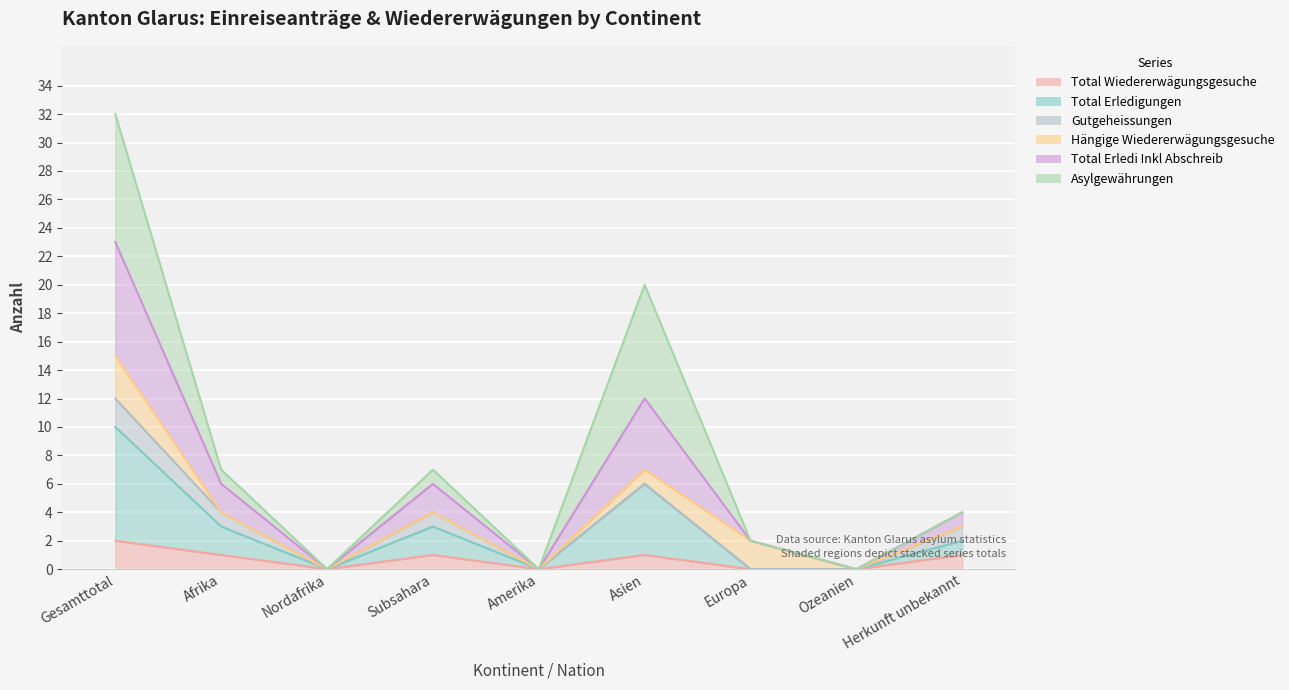

True or false: Total Wiedererwägungsgesuche and Total Erledigungen cross at least once.

False